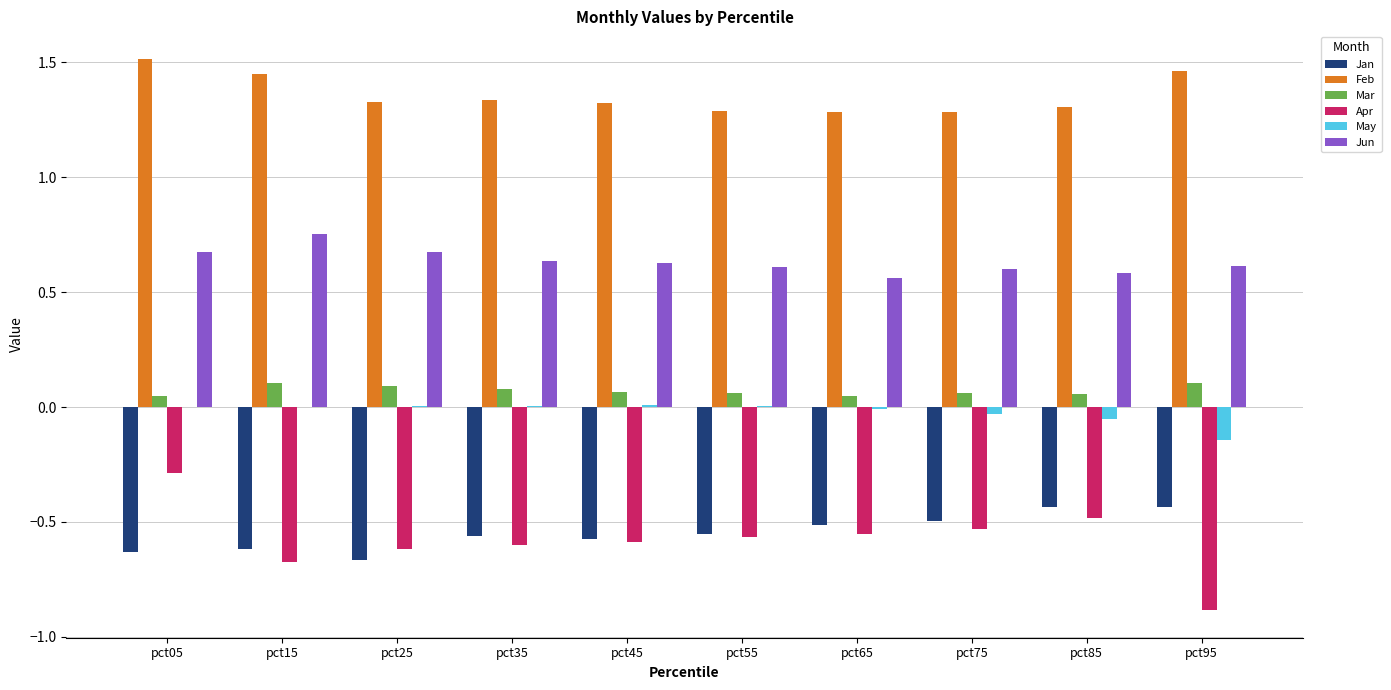

Which category has the highest value across all series?

pct05